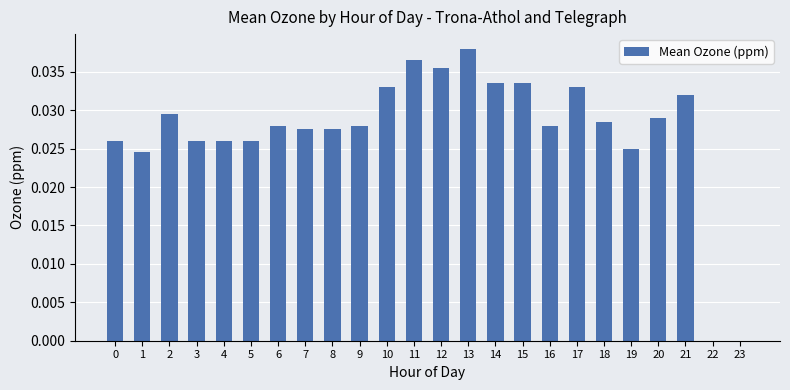

How many series are shown in this chart?

1